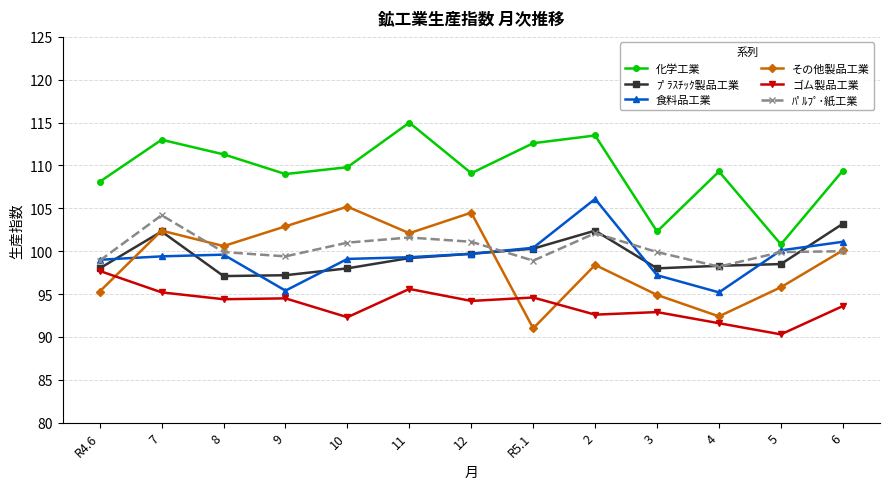

True or false: その他製品工業 has a value of 31.1 at R5.1.

False